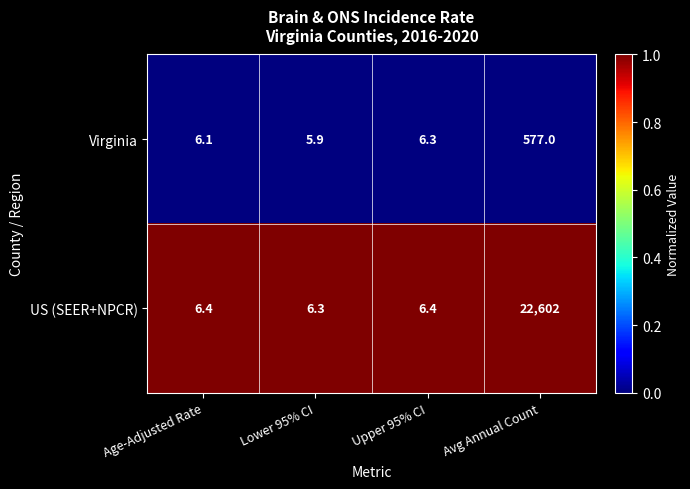

What is the minimum value shown in the chart?

5.9